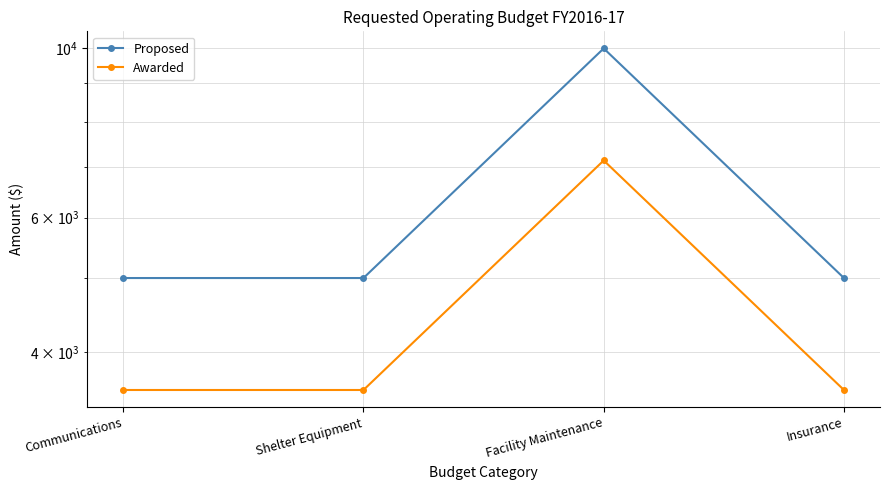

True or false: Proposed and Awarded intersect in this chart.

False